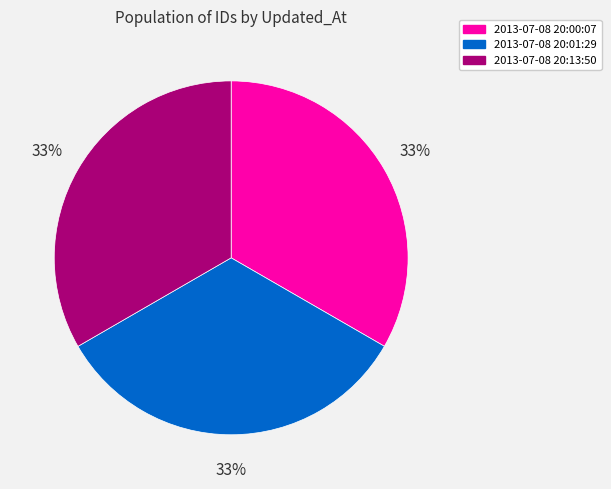

To the nearest percent, what portion does 2013-07-08 20:00:07 represent?

33%